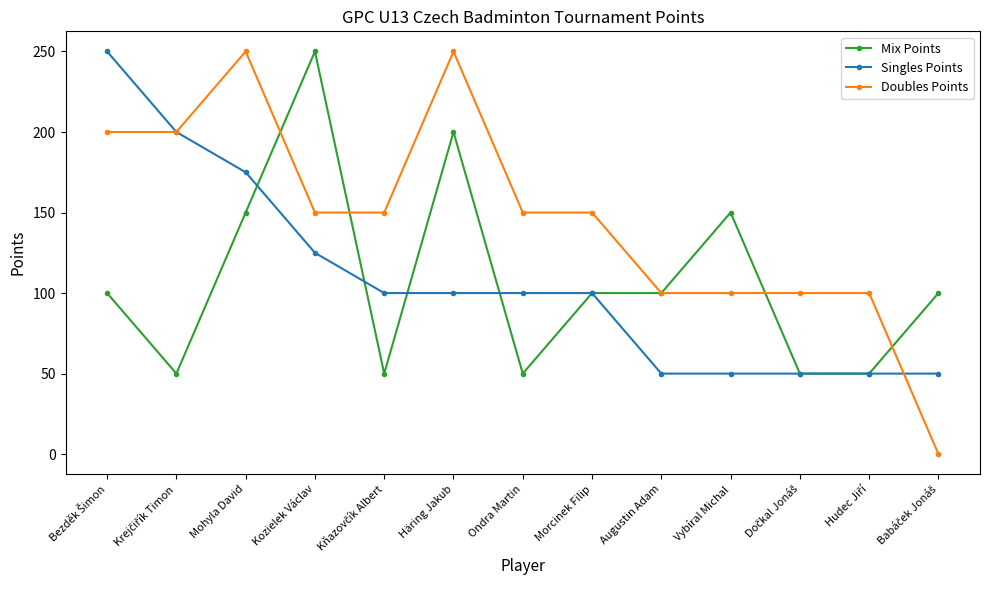

Read the Mix Points value at Häring Jakub, to the nearest 5.

200